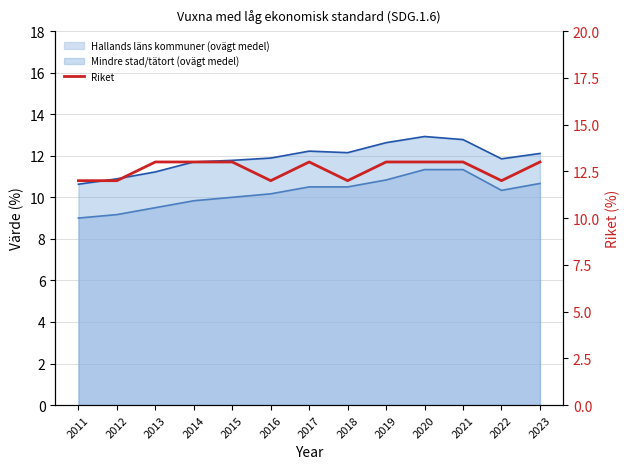

What is the change in value from 2019 to 2022?

-1